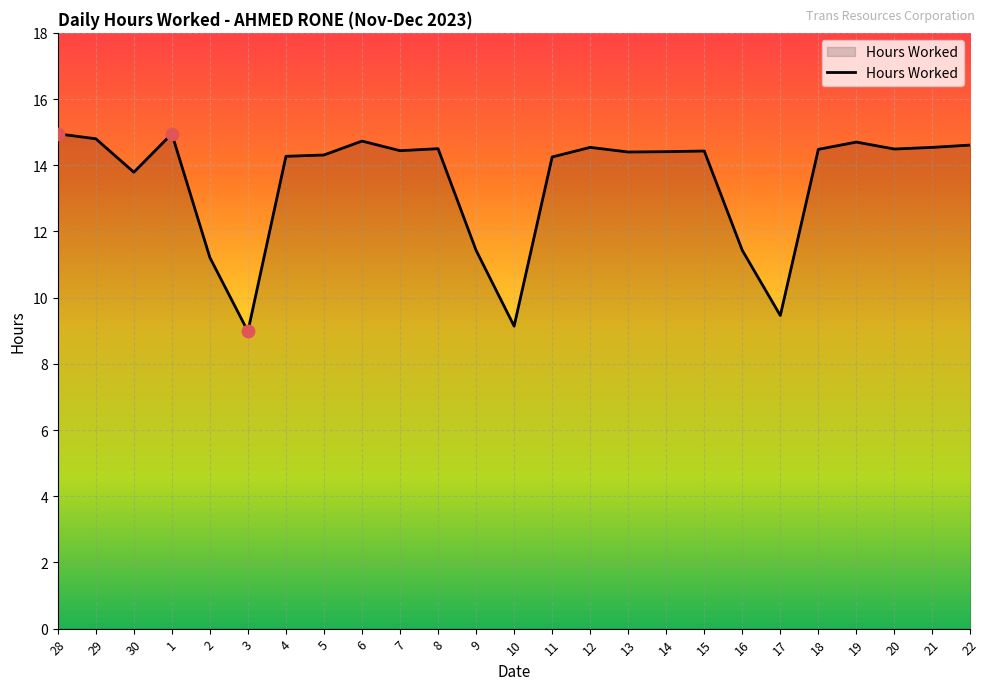

What is the change in value from 6 to 17?

-5.3